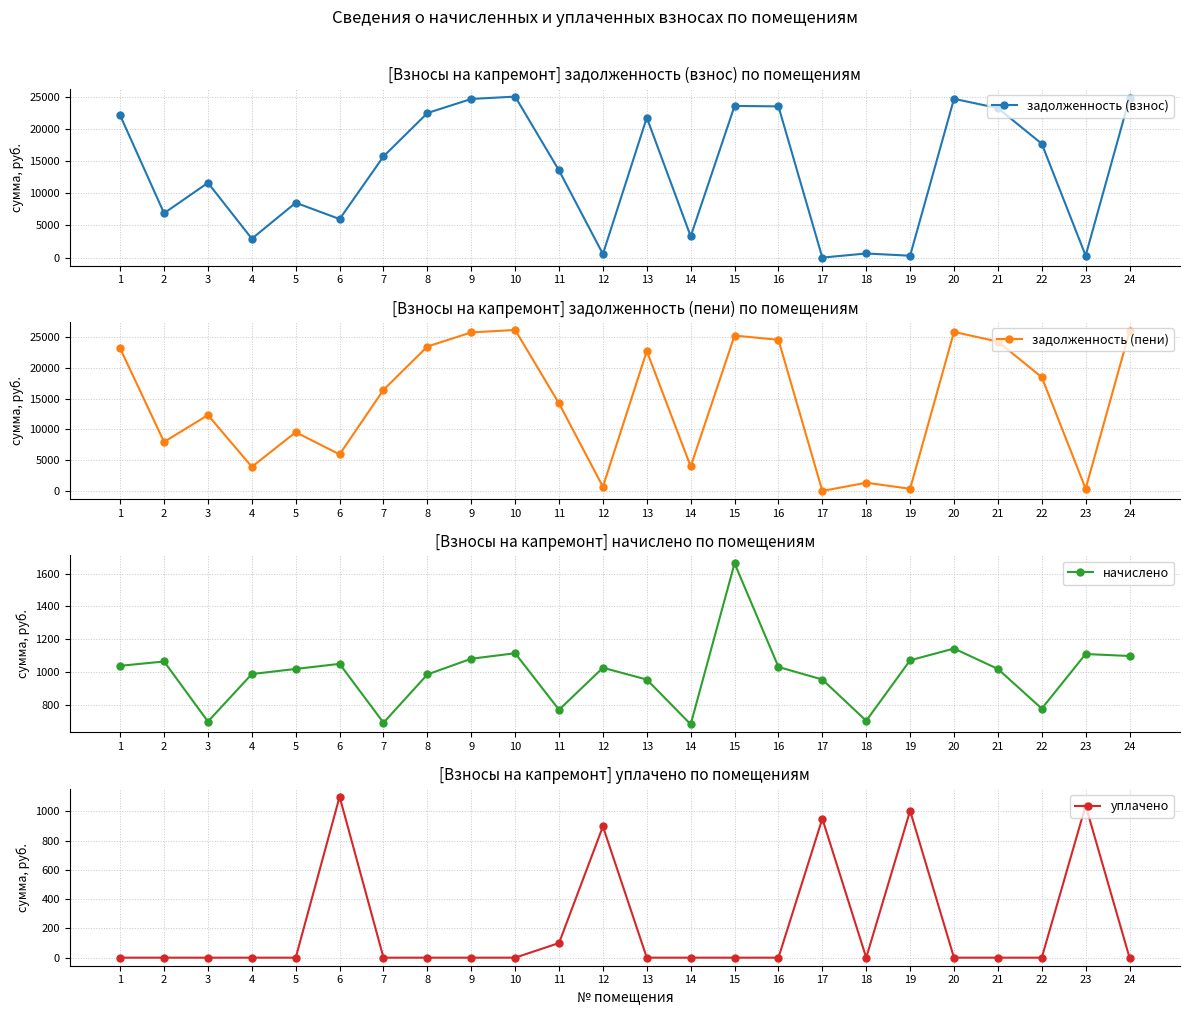

Between 6 and 10, which series saw the biggest shift?

задолженность (пени)